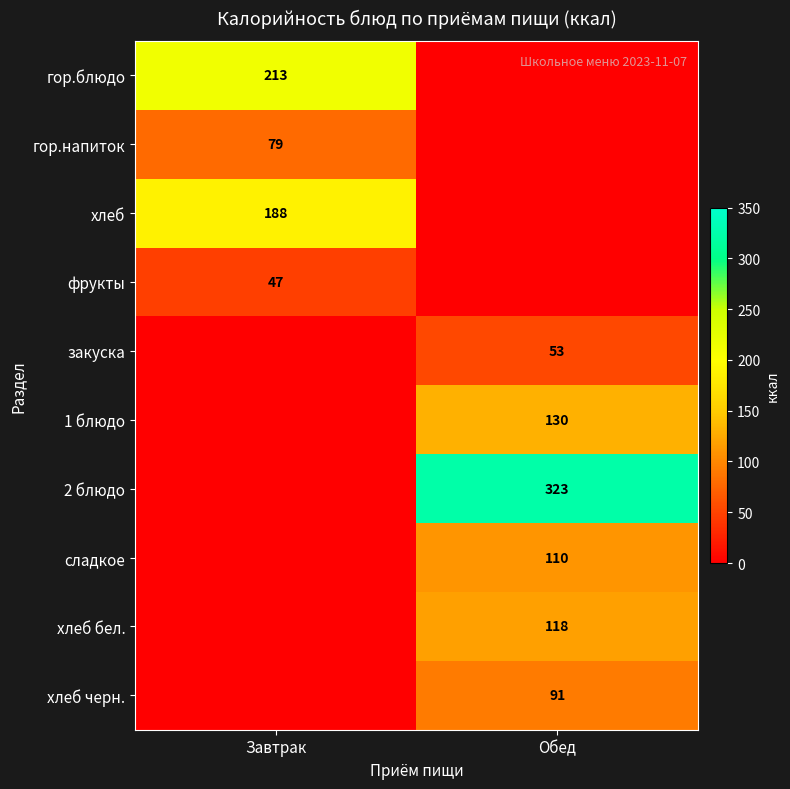

True or false: сладкое has a value of 74 at Обед.

False